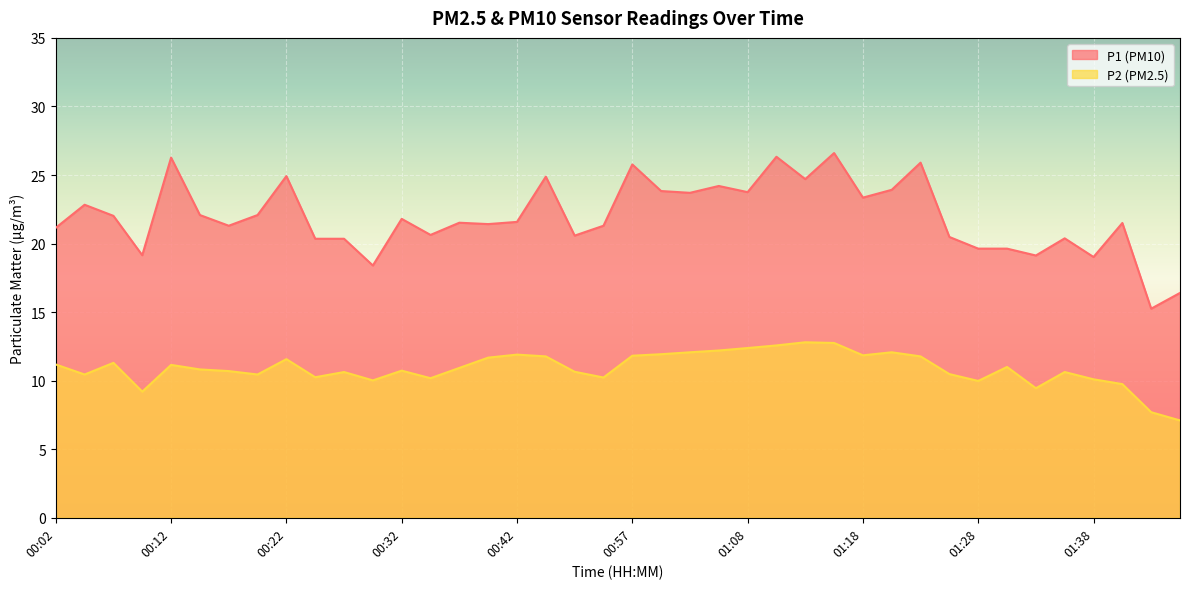

True or false: P1 and P2 cross at least once.

False